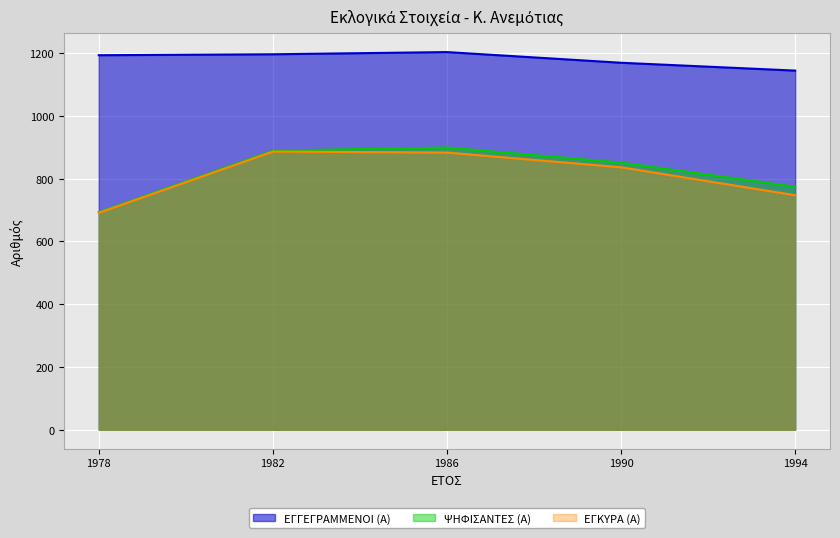

Reading right to left, extract all data points from this chart.

ΕΓΓΕΓΡΑΜΜΕΝΟΙ (Α): 1144	1169	1203	1196	1193
ΨΗΦΙΣΑΝΤΕΣ (Α): 774	851	899	889	693
ΕΓΚΥΡΑ (Α): 747	836	883	886	691